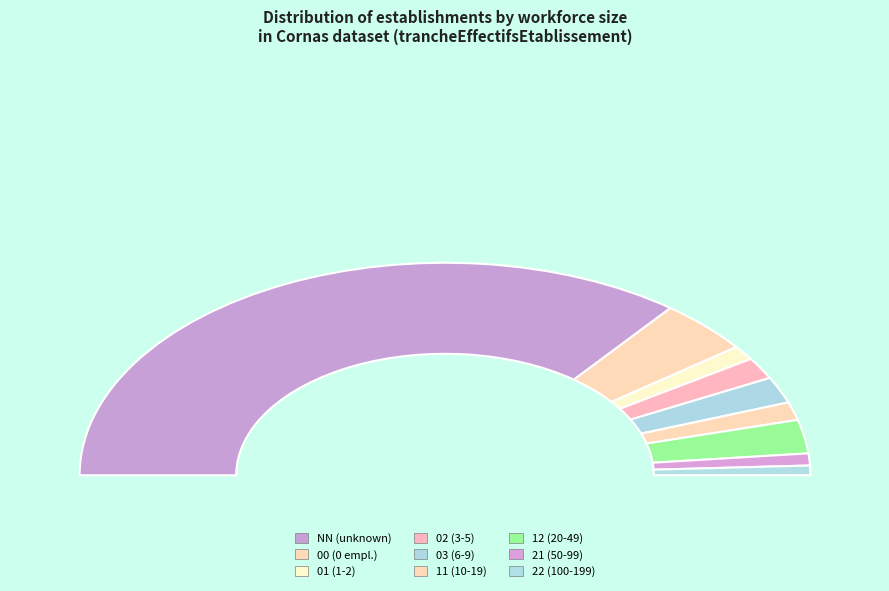

Is 02 the majority of the pie?

No